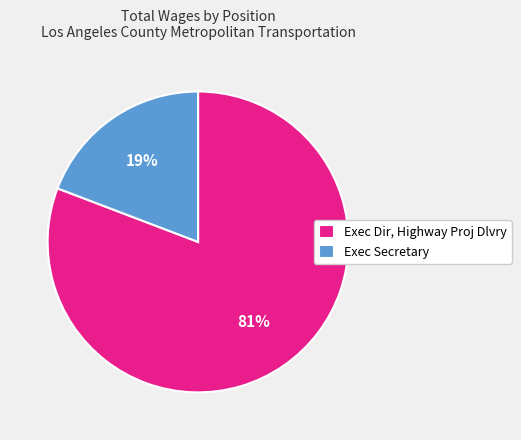

True or false: Exec Dir, Highway Proj Dlvry accounts for 81% of the total.

True